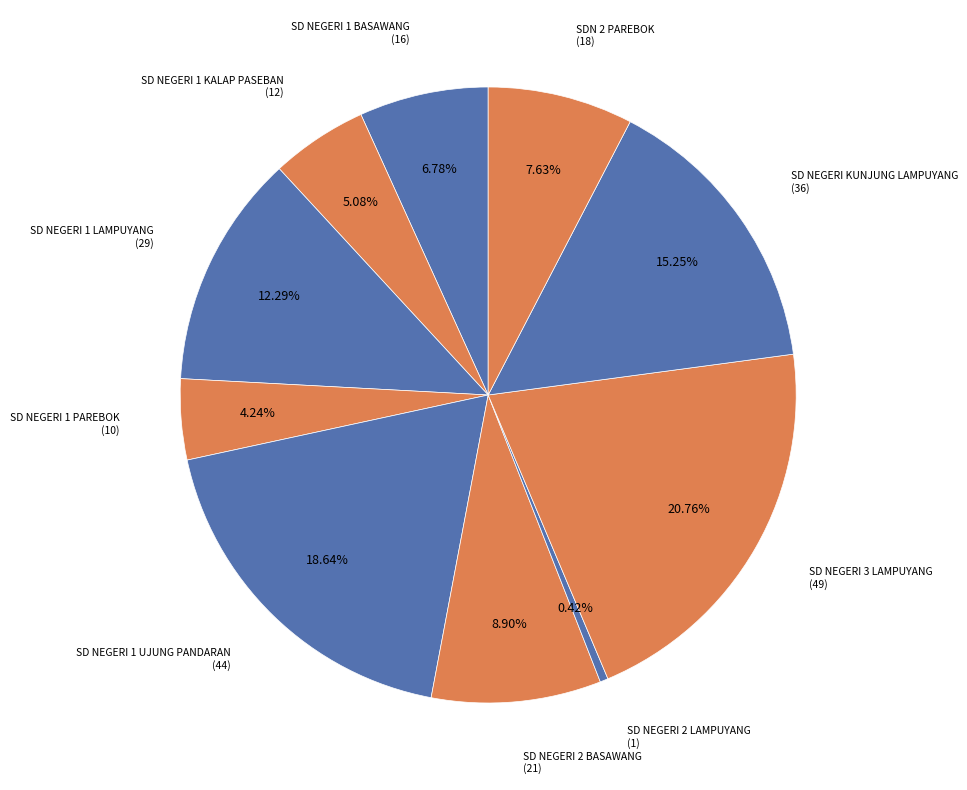

Count the number of slices in the pie.

10